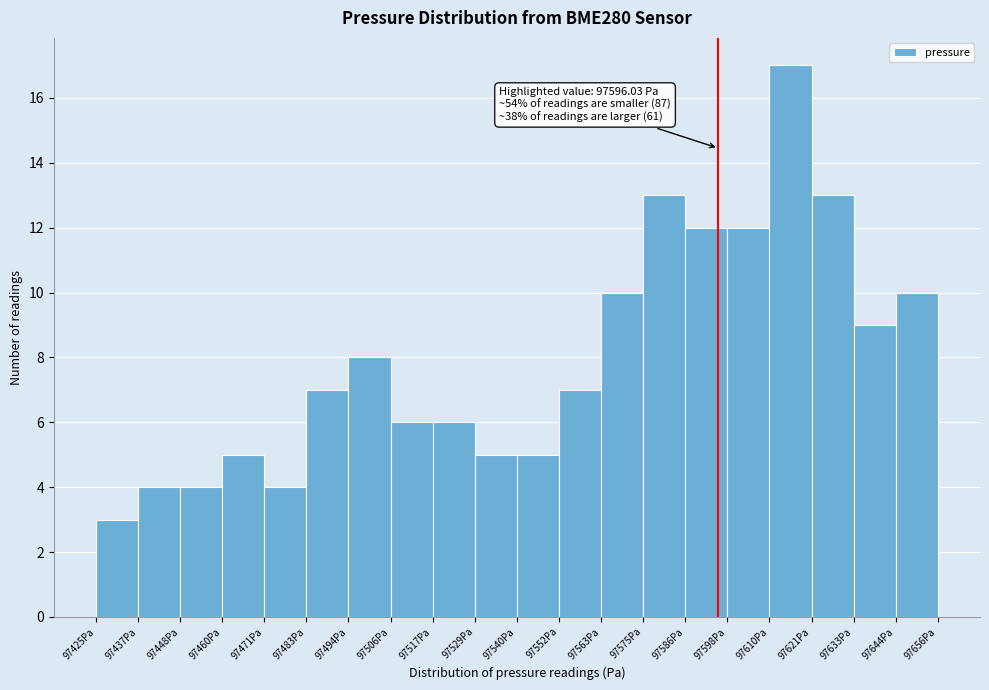

Over which range of the x-axis is the bar tallest?

97610 to 97622